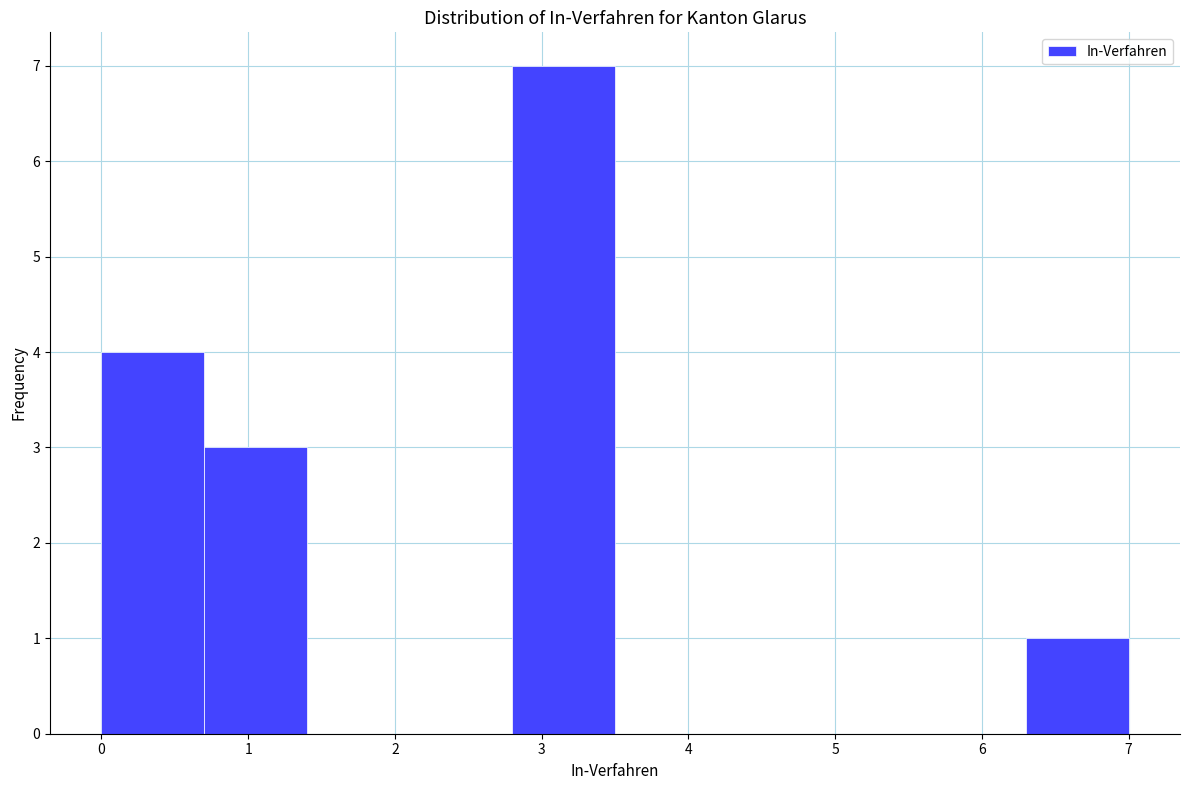

Reading left to right, transcribe this chart: for each bar, give the range it covers on the x-axis and its height. The values are not printed on the chart, so give them approximately, as read against the axis.

0.0 to 0.7: 4
0.7 to 1.4: 3
1.4 to 2.1: 0
2.1 to 2.8: 0
2.8 to 3.5: 7
3.5 to 4.2: 0
4.2 to 4.9: 0
4.9 to 5.6: 0
5.6 to 6.3: 0
6.3 to 7.0: 1